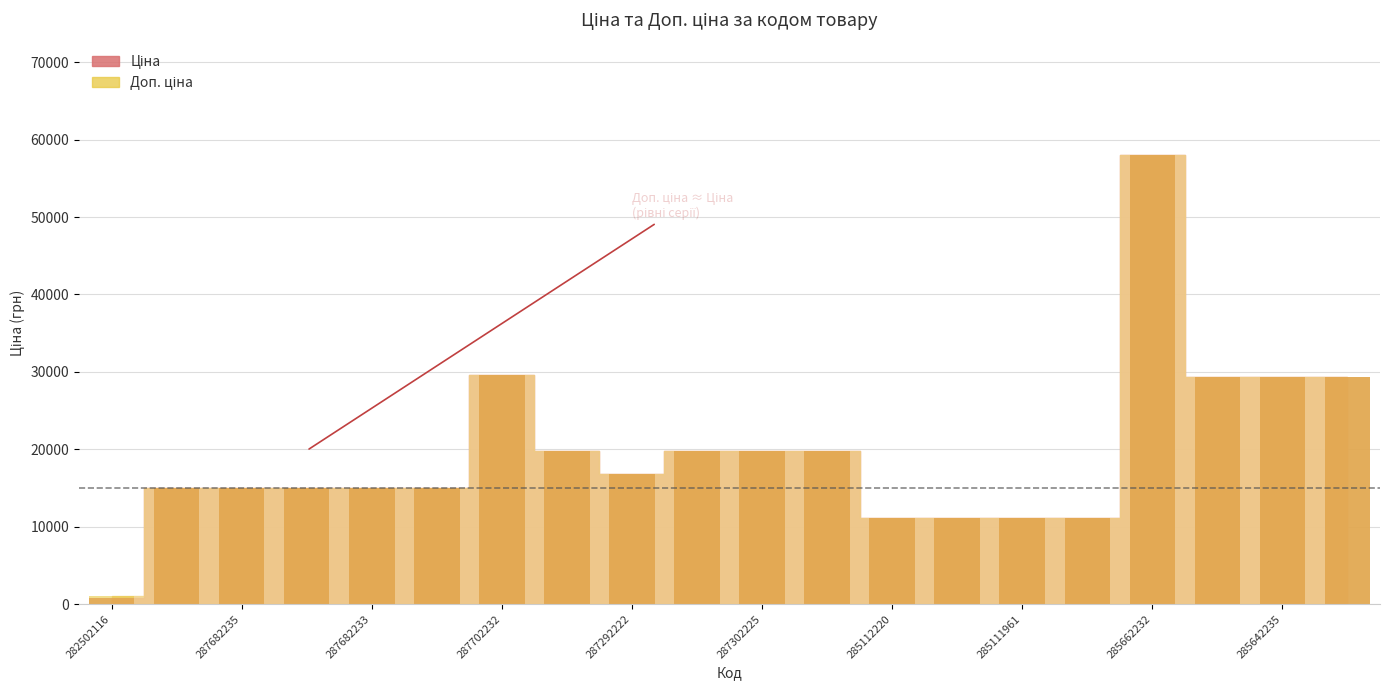

Reading right to left, extract all data points from this chart.

Ціна: 29294.9	29294.9	29294.9	58037.0	11113.6	11113.6	11113.6	11113.6	19831.1	19831.1	19831.1	16863.2	19831.1	29548.9	15019.2	15019.2	15019.2	15019.2	15019.2	813.0
Доп. ціна: 29294.9	29294.9	29294.9	58037.0	11113.6	11113.6	11113.6	11113.6	19831.1	19831.1	19831.1	16863.2	19831.1	29548.9	15019.2	15019.2	15019.2	15019.2	15019.2	1101.8